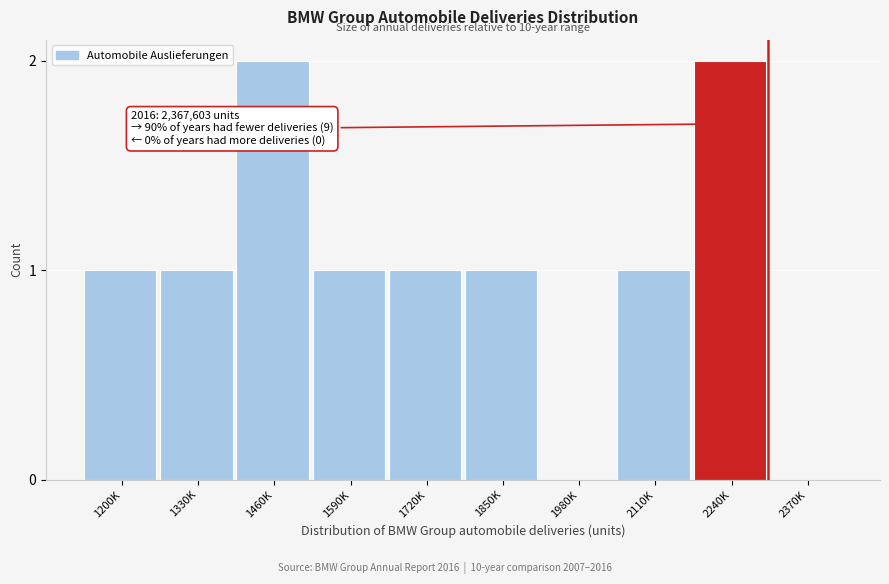

Reading left to right, transcribe all the data shown in this chart.

1200K=1	1330K=1	1460K=2	1590K=1	1720K=1	1850K=1	1980K=0	2110K=1	2240K=2	2370K=0